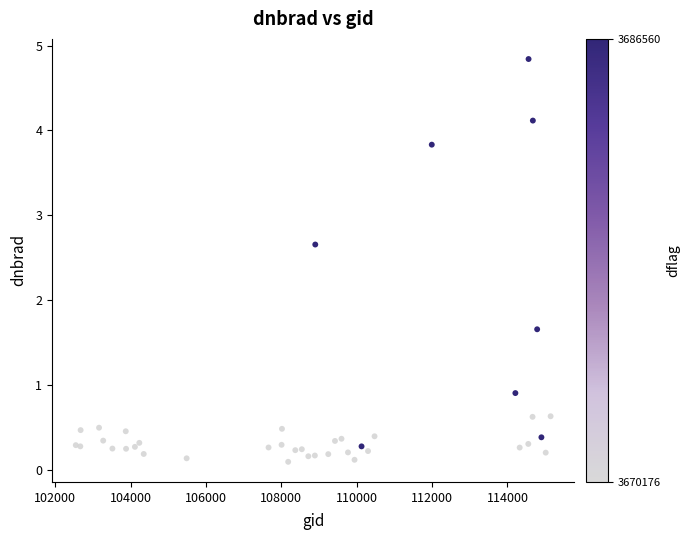

What Y value in the scatter plot is closest to 2?

1.7